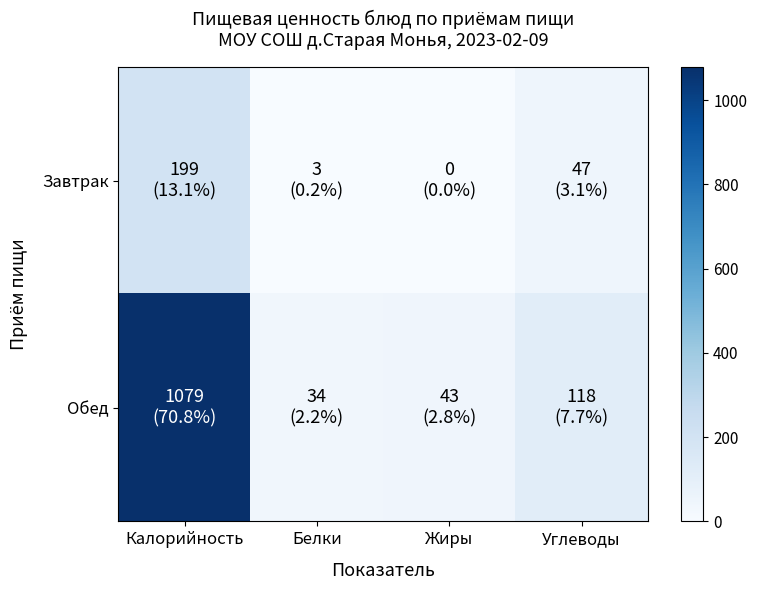

Reading right to left, list all the values displayed in this chart.

Завтрак: Углеводы=47	Жиры=0	Белки=3	Калорийность=199
Обед: Углеводы=118	Жиры=43	Белки=34	Калорийность=1079